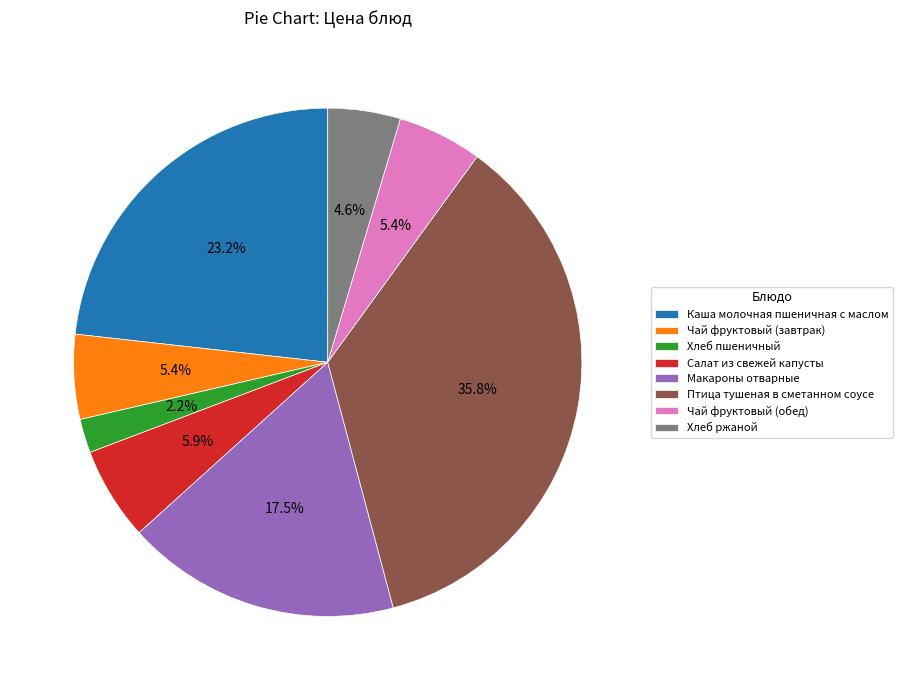

Does Чай фруктовый (завтрак) account for over 50% of the chart?

No